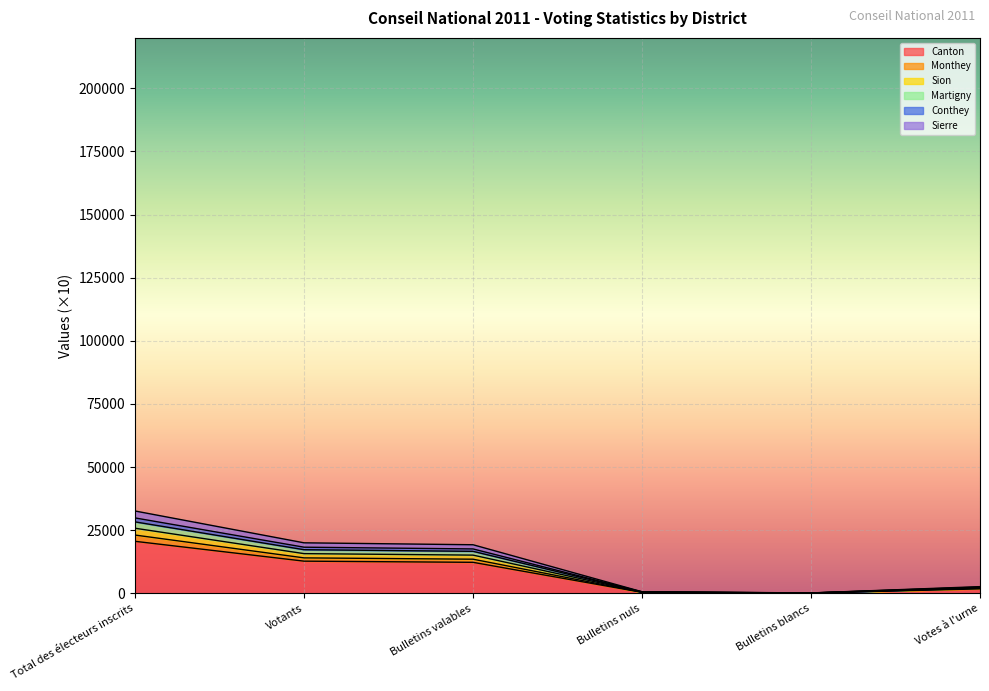

What is the highest value of the Canton series?

20591.7